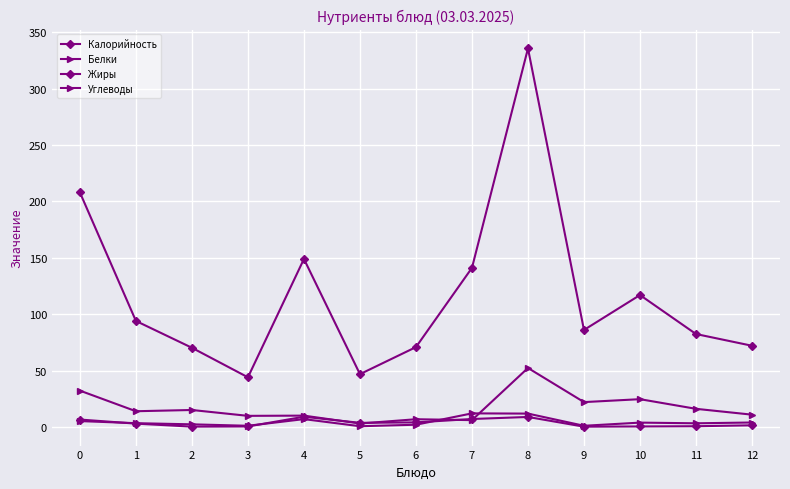

How many categories are shown in the chart?

13